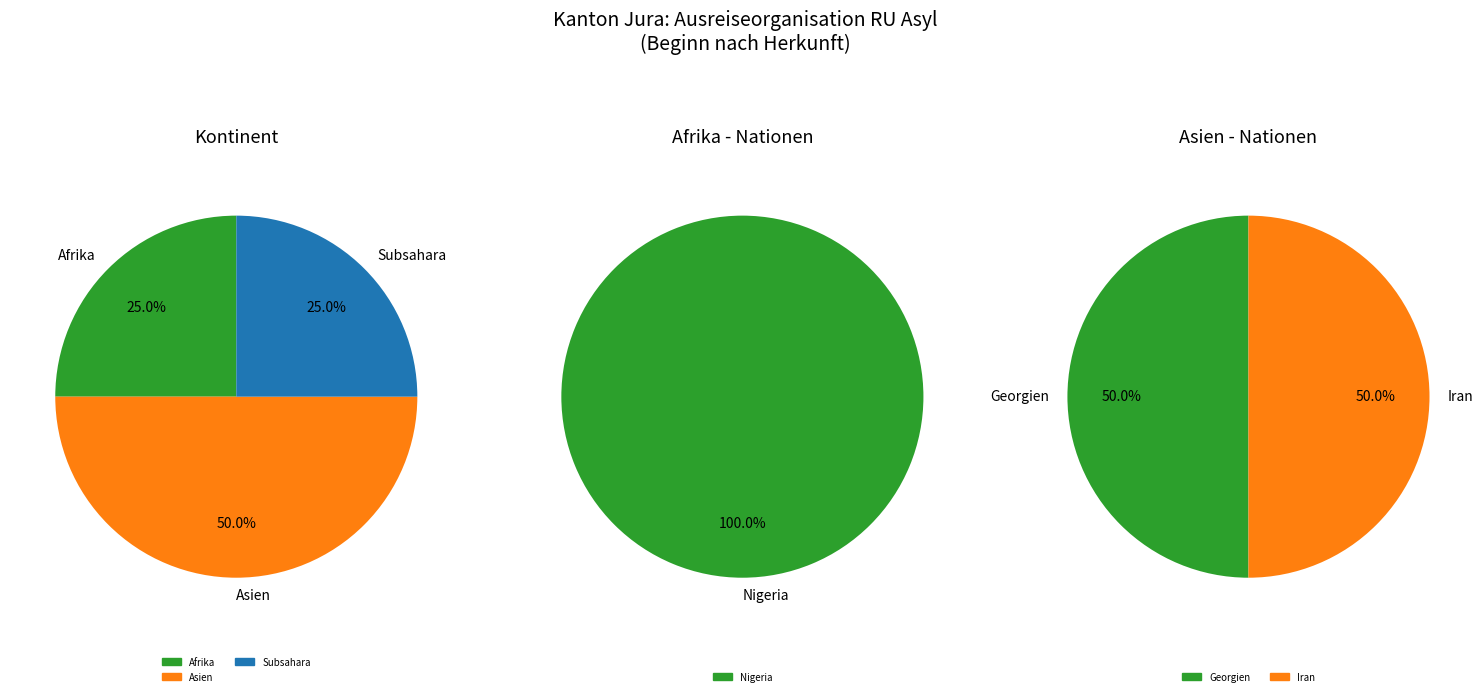

Is Asien the majority of the pie?

No